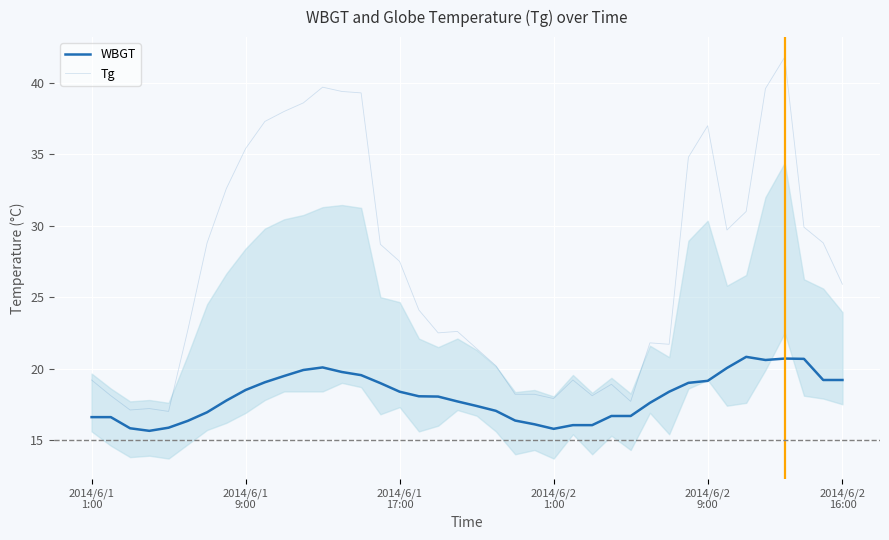

List the labels in order of WBGT value, largest first.

34, 36, 37, 35, 12, 33, 11, 13, 14, 10, 38, 39, 32, 9, 31, 15, 8, 16, 30, 17, 18, 7, 19, 29, 20, 21, 6, 27, 28, 2014/6/1
1:00, 2014/6/1
9:00, 22, 2014/6/2
16:00, 23, 25, 26, 2014/6/2
9:00, 2014/6/1
17:00, 24, 2014/6/2
1:00